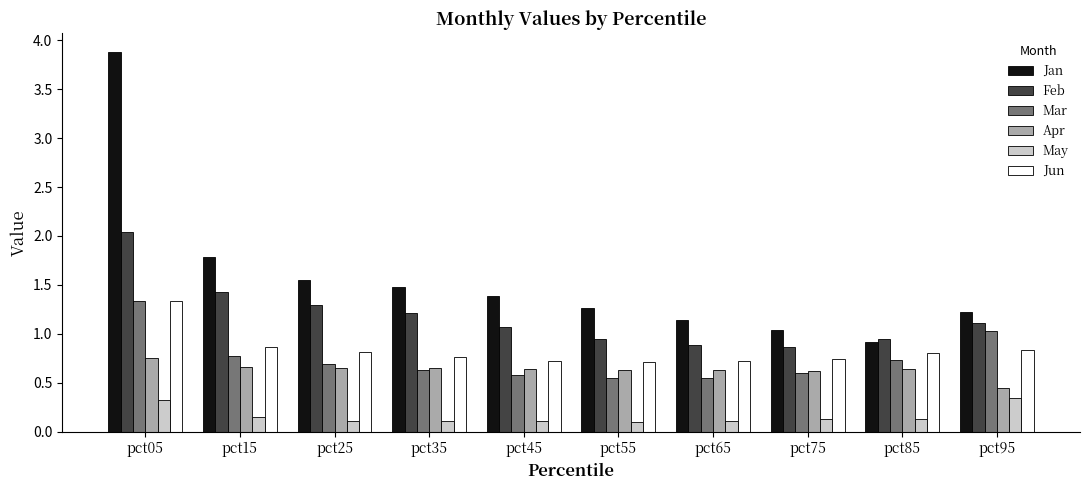

At which label does Apr reach its minimum?

pct95